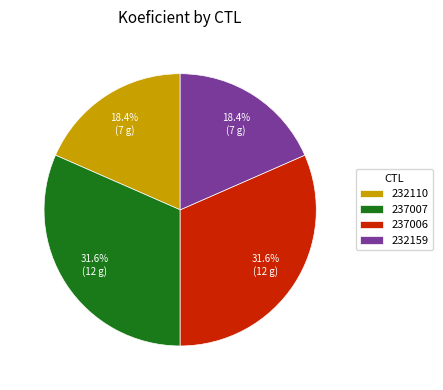

Combined, what portion of the pie is 232110 and 232159?

36.8%